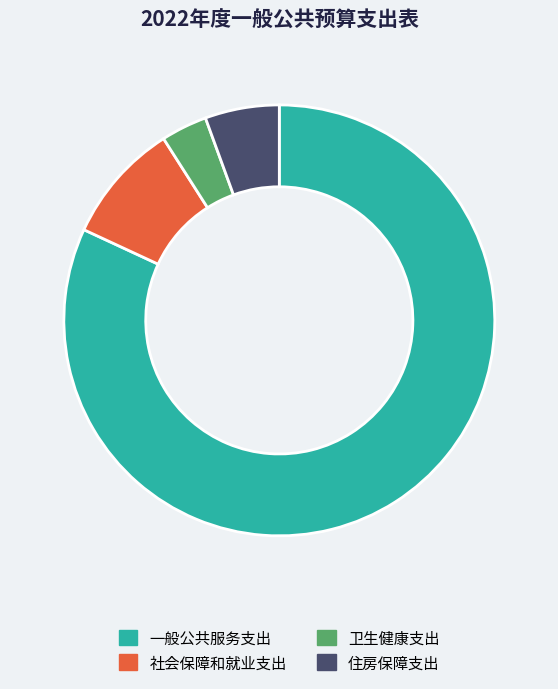

Rank the categories by value from lowest to highest.

卫生健康支出, 住房保障支出, 社会保障和就业支出, 一般公共服务支出